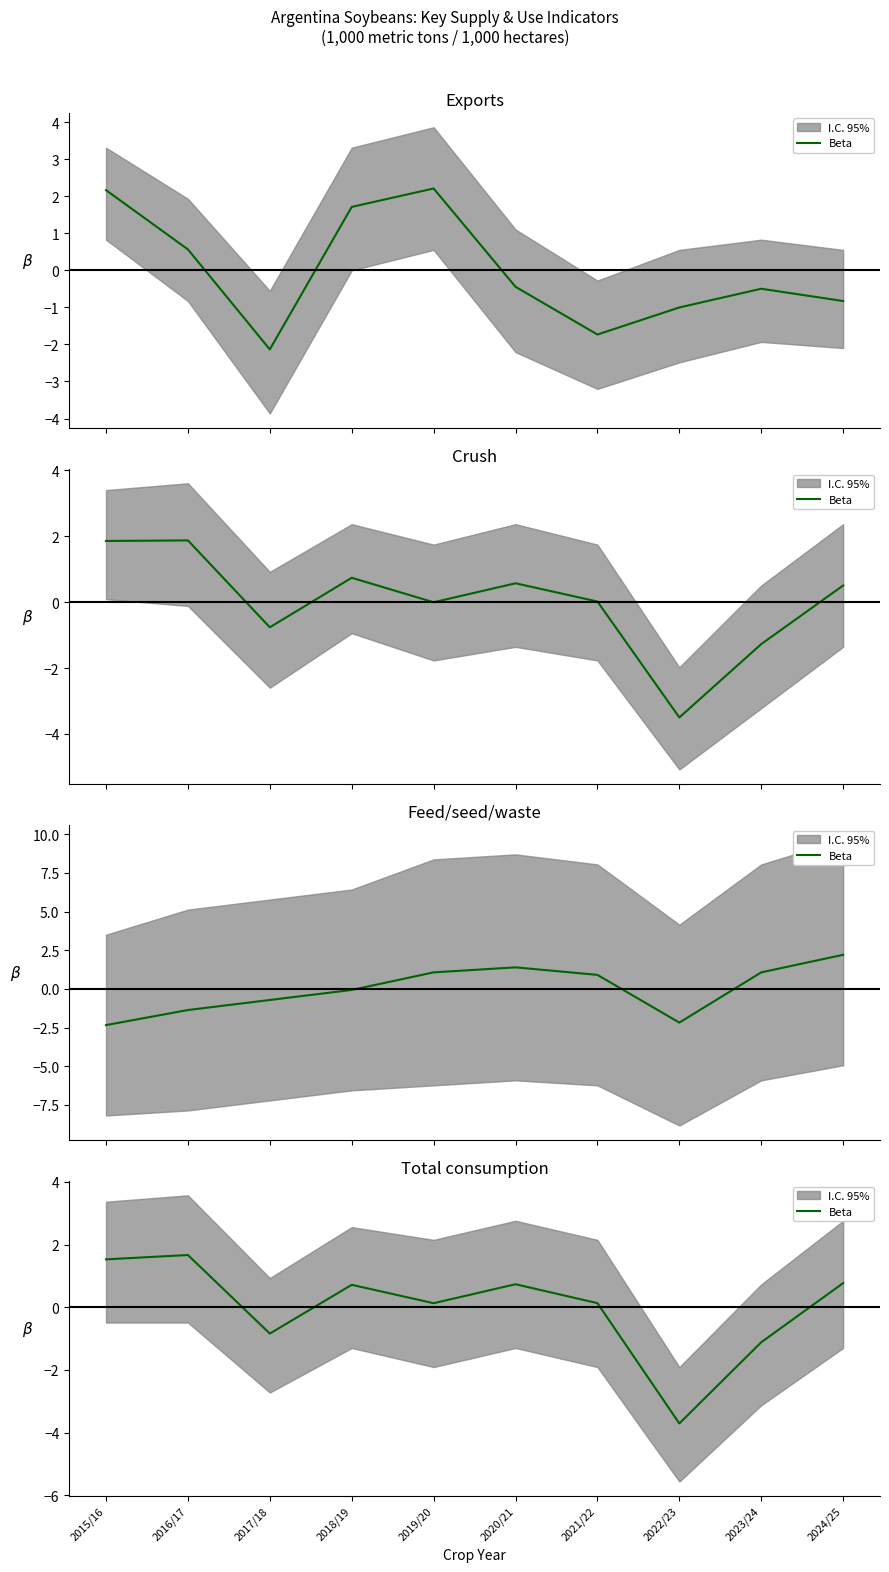

True or false: the data shows 0.1 at 2019/20.

False